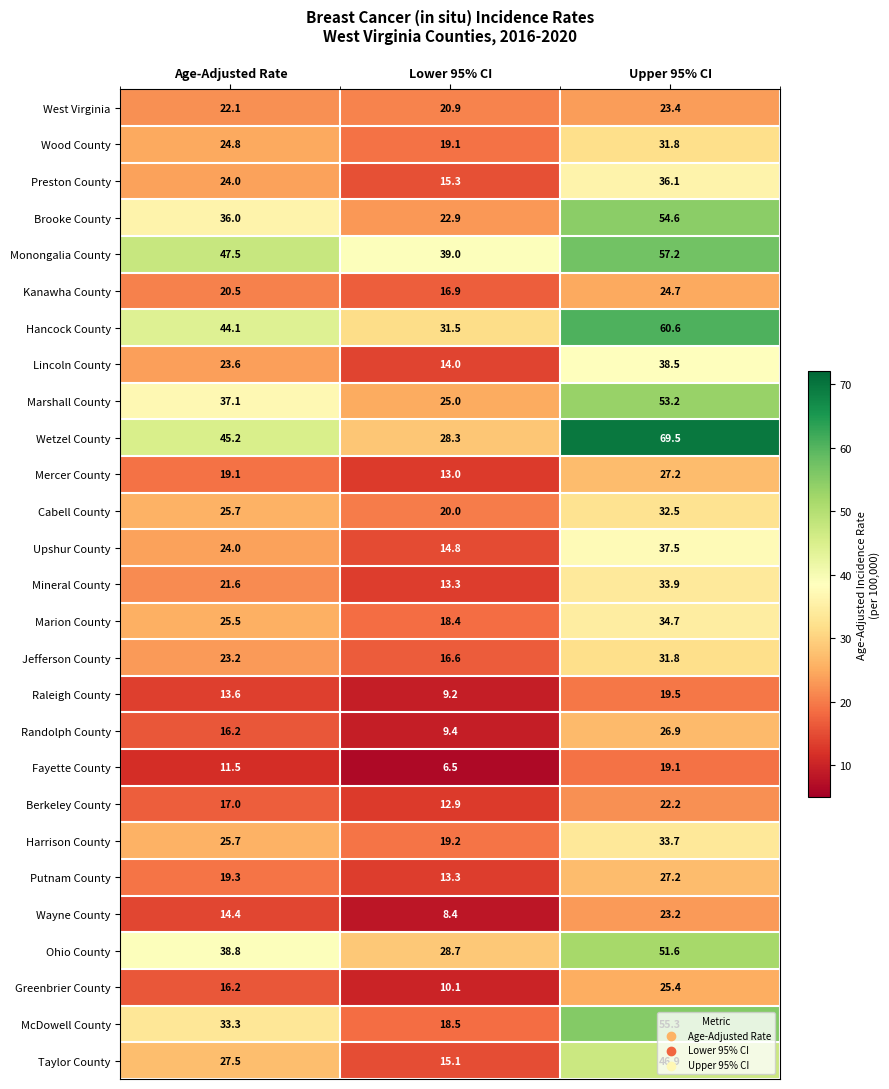

What is the difference between the maximum and minimum values in the West Virginia series?

2.5